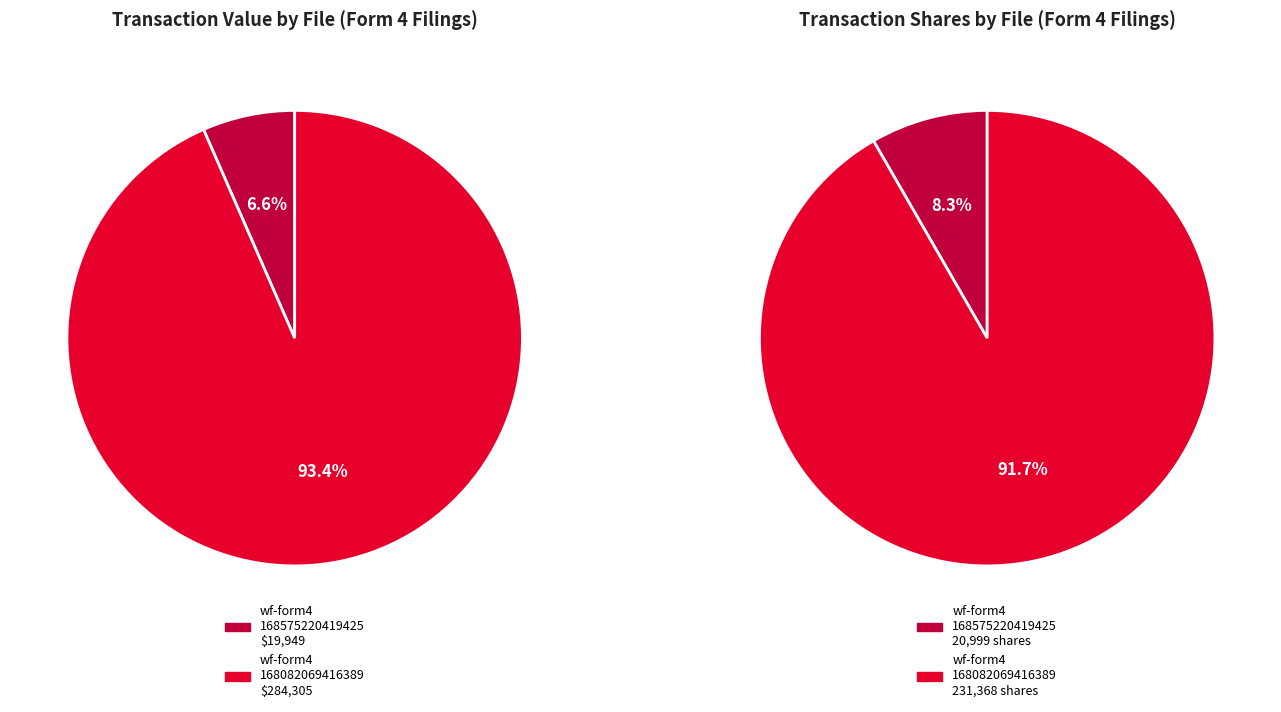

How much of the chart is everything except wf-form4_168575220419425.xml?

93.4%